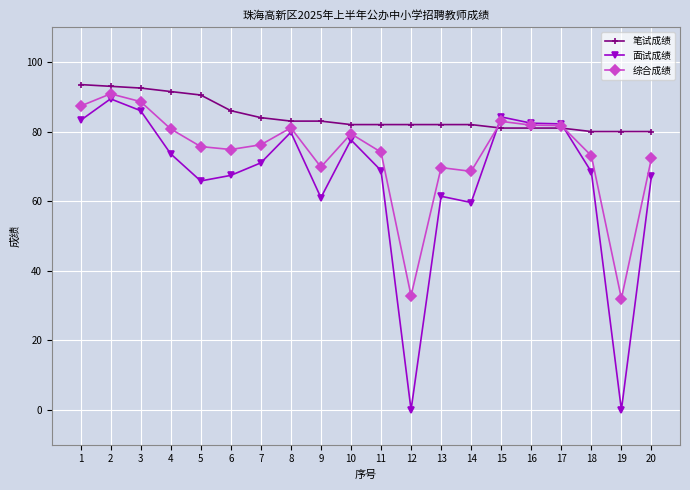

Between 7 and 12, which series saw the biggest shift?

面试成绩